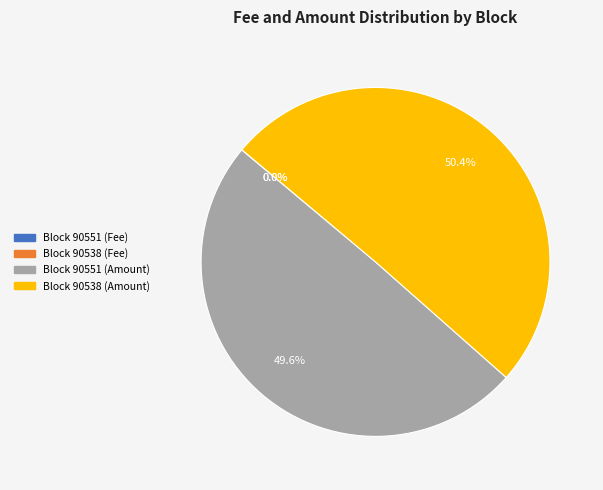

Which slice is the largest?

Block 90538 (Amount)